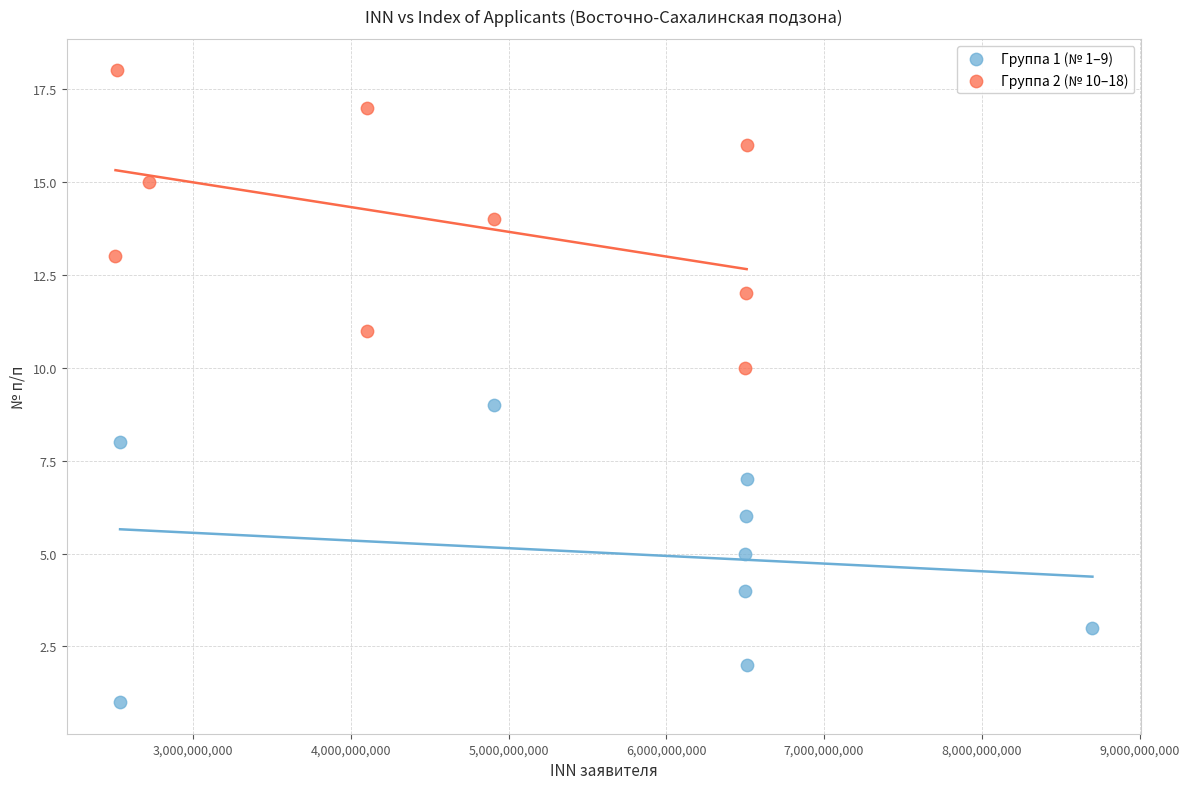

Which series contains the highest Y value?

Группа 2 (№ 10–18)